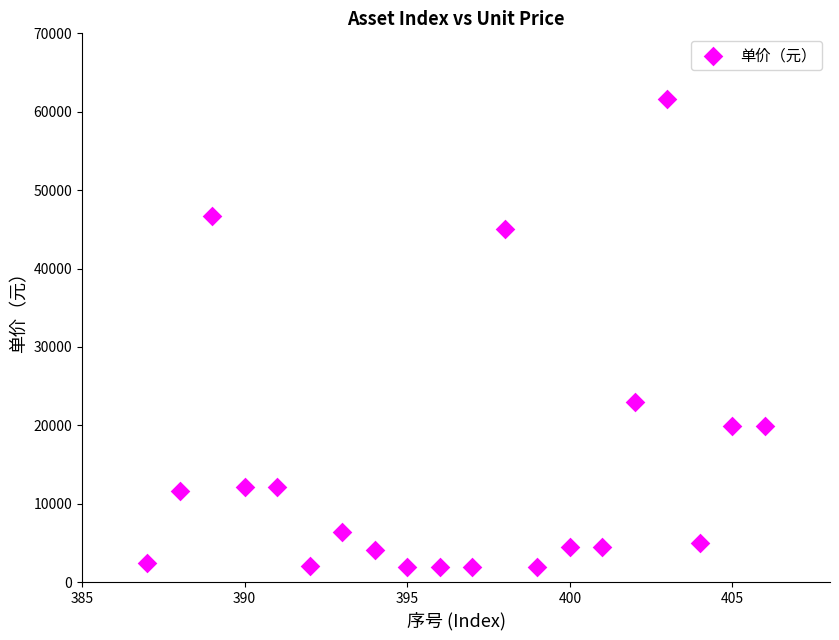

What is the range of X values (max minus min)?

19